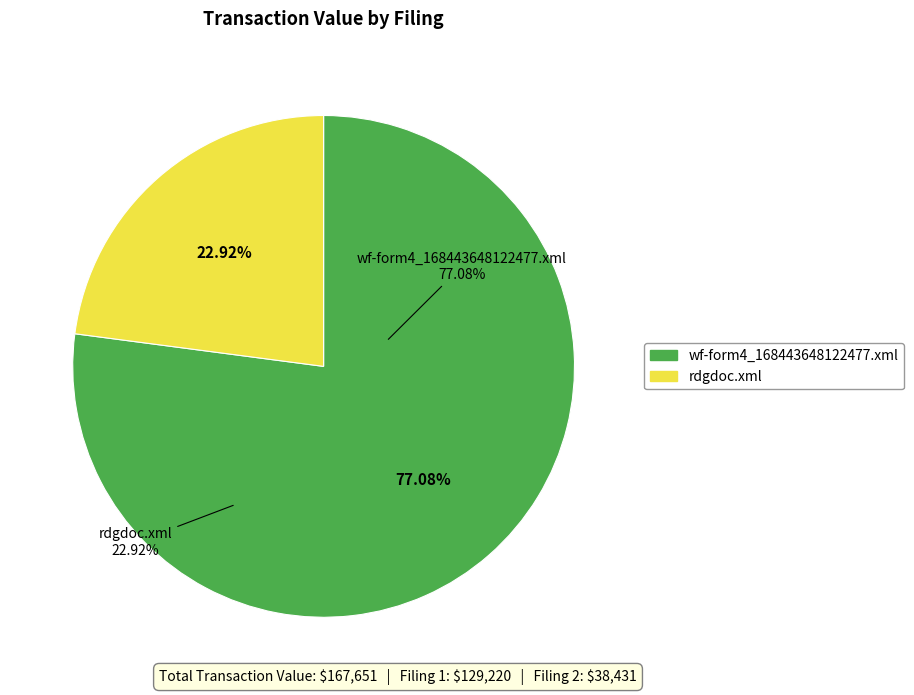

Is it true that rdgdoc.xml is 12% of the pie?

False